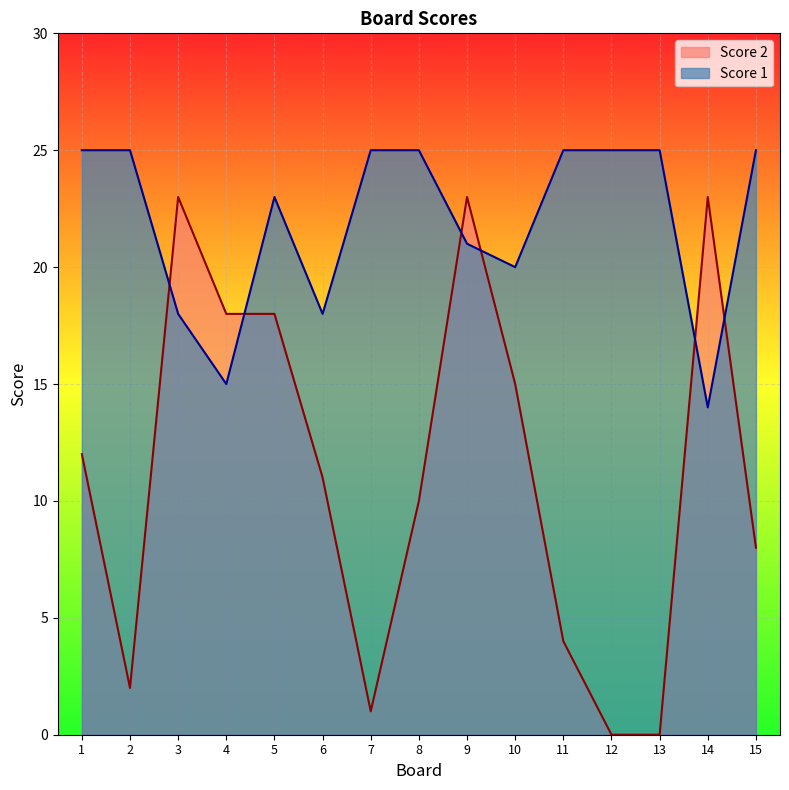

Between which two adjacent categories do Score 1 and Score 2 first intersect?

2 and 3